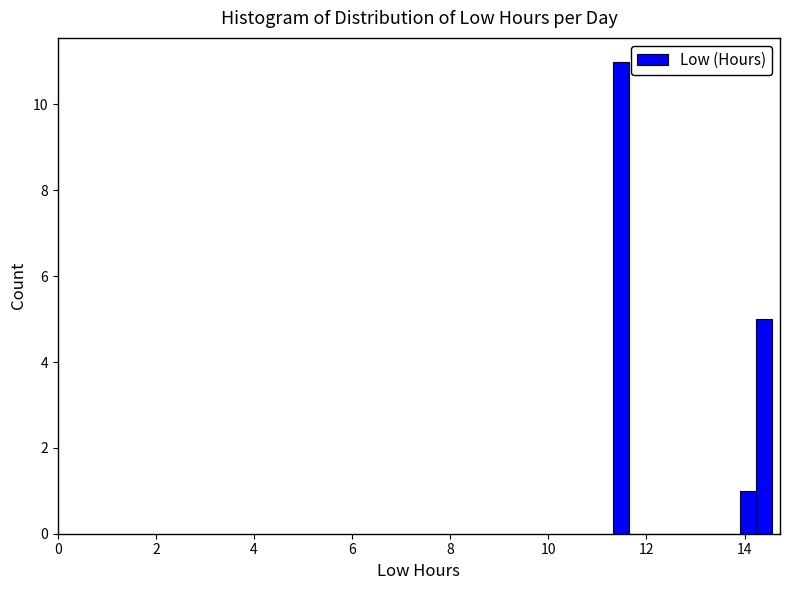

Around what value on the x-axis is the tallest bar? Give the approximate position of its centre, as read against the axis.

11.4